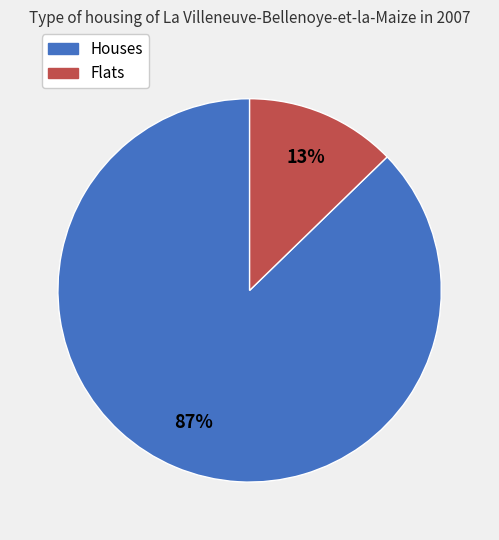

Does any single category account for the majority?

Yes